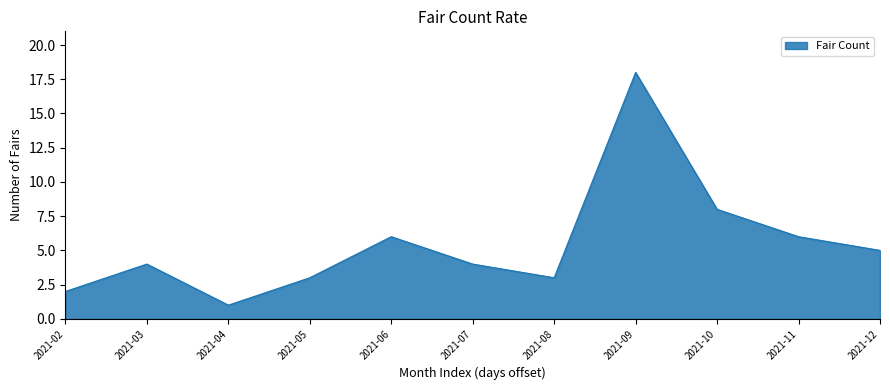

What is the ratio of the value at 2021-05 to the value at 2021-12?

0.6